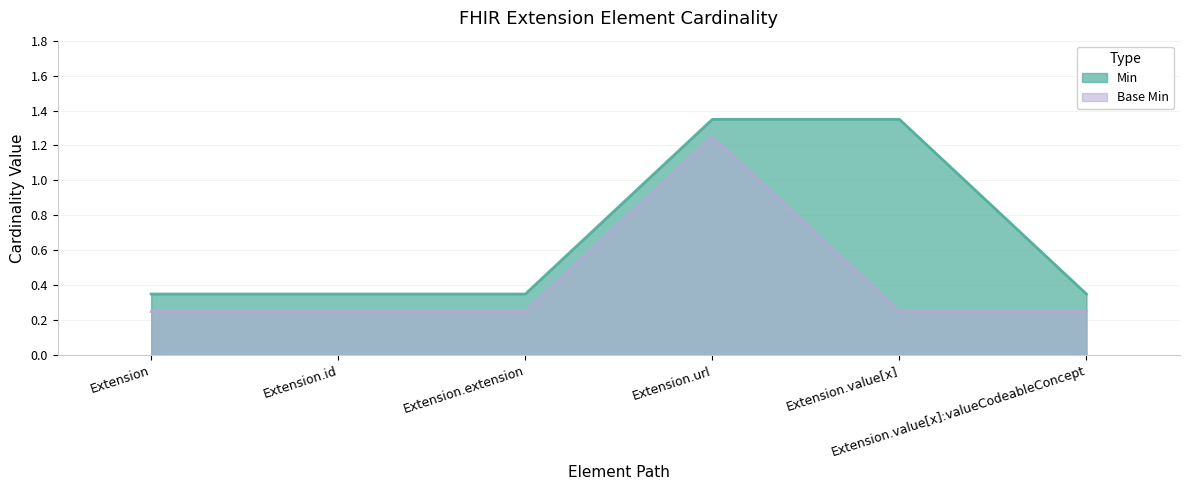

What is the sum of all Base Min values?

2.5